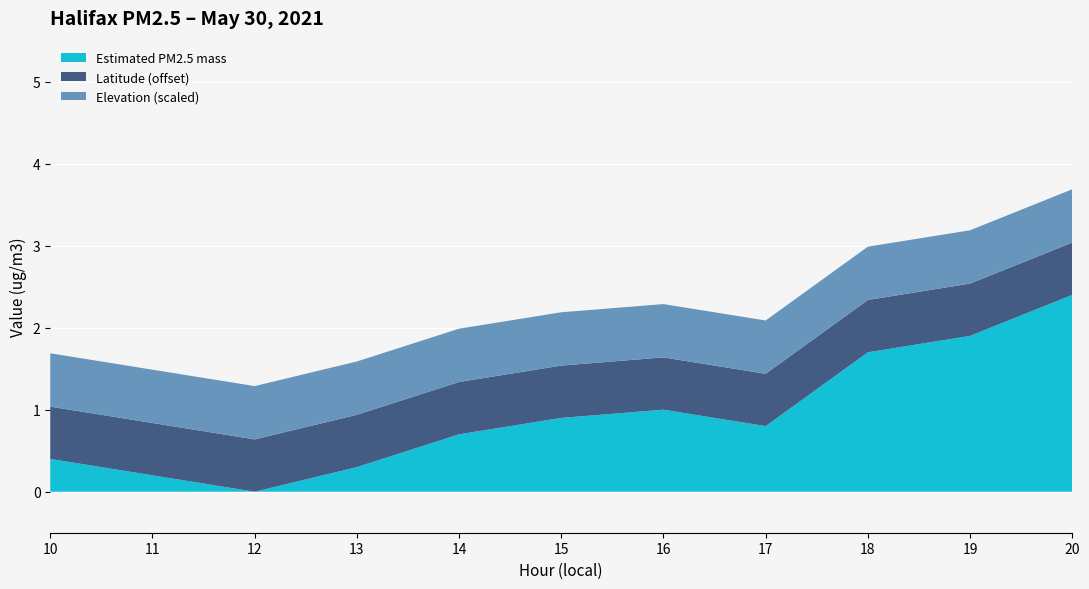

Reading left to right, list all the values displayed in this chart.

Estimated PM2.5 mass: 0.4	0.2	0.0	0.3	0.7	0.9	1.0	0.8	1.7	1.9	2.4
Latitude (offset): 44.6	44.6	44.6	44.6	44.6	44.6	44.6	44.6	44.6	44.6	44.6
Elevation (scaled): 0.7	0.7	0.7	0.7	0.7	0.7	0.7	0.7	0.7	0.7	0.7